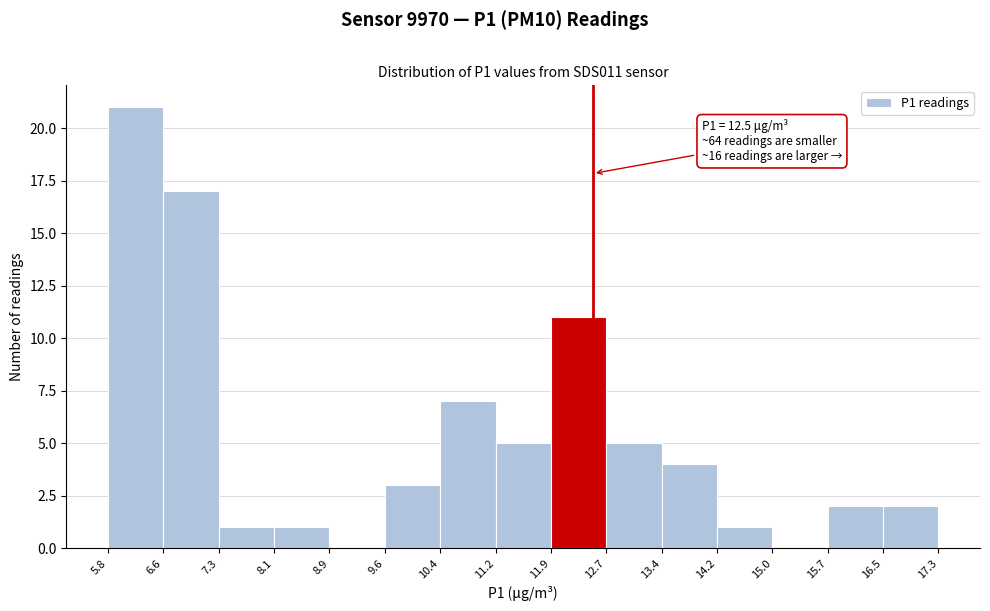

Over which range of the x-axis is the bar tallest?

5.8 to 6.6